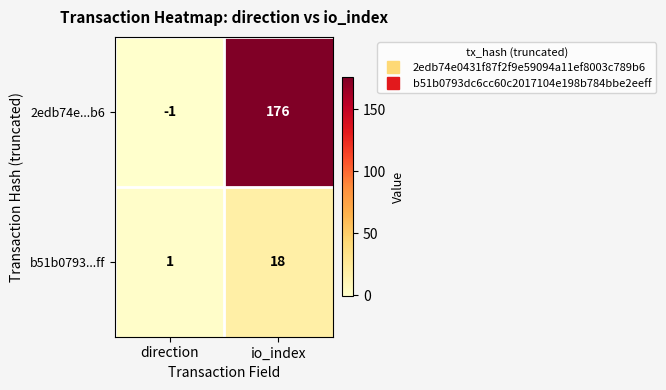

What is the sum of the 2edb74e...b6 values at io_index and direction?

175